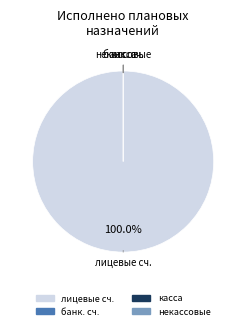

To the nearest percent, what is the difference between the largest and smallest slice percentages?

100%